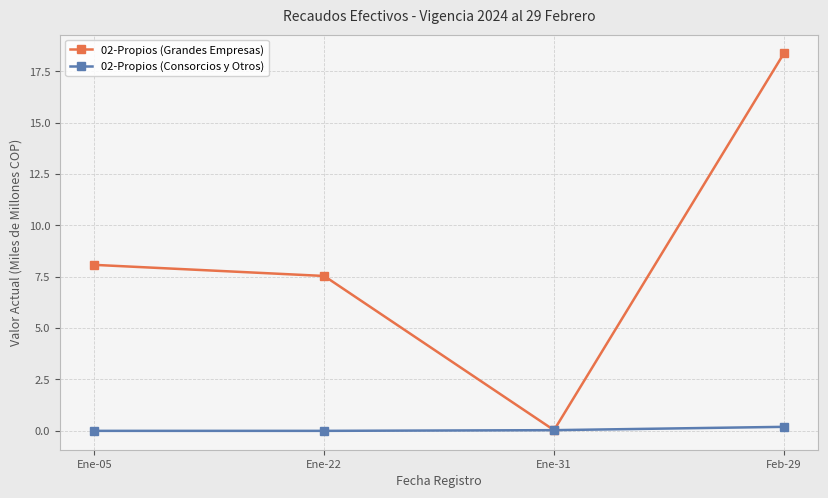

At how many categories does at least one series exceed 15?

1